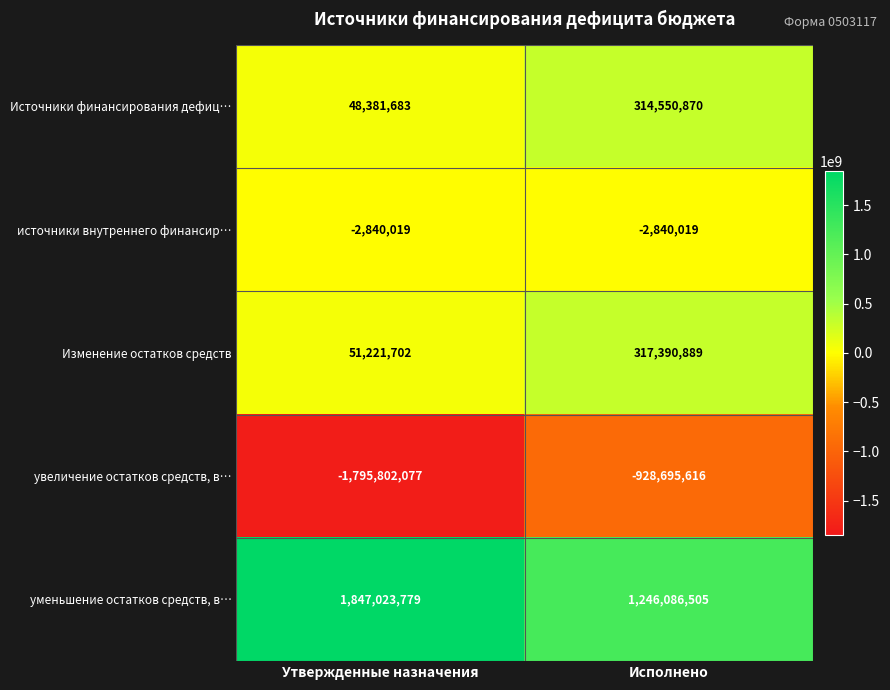

Reading left to right, transcribe all the data shown in this chart.

Источники финансирования дефиц…: 48381683	314550870
источники внутреннего финансир…: -2840019	-2840019
Изменение остатков средств: 51221702	317390889
увеличение остатков средств, в…: -1795802077	-928695616
уменьшение остатков средств, в…: 1847023779	1246086505